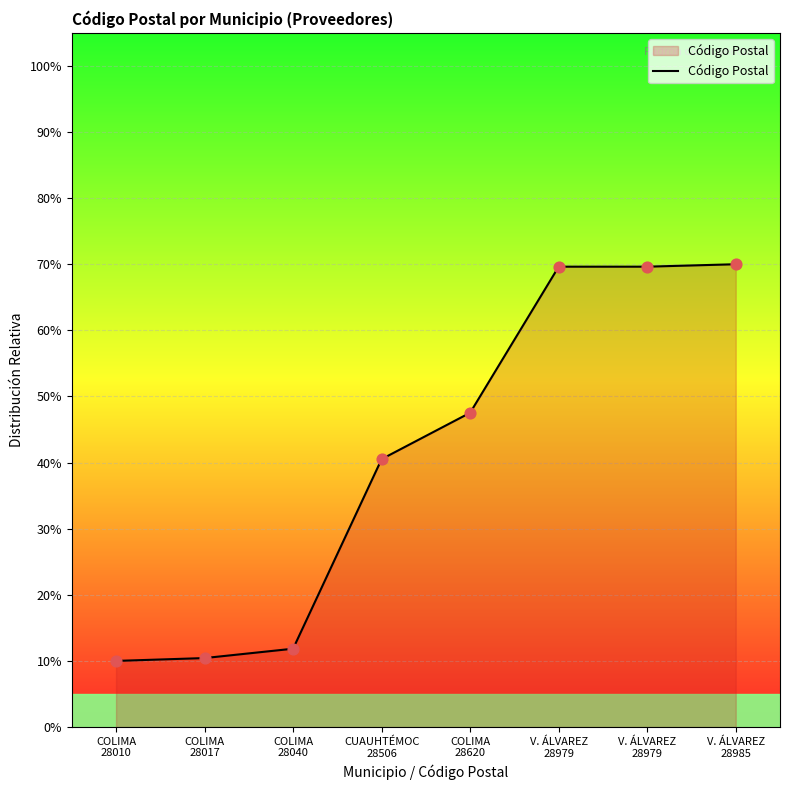

Between V. ÁLVAREZ
28985 and COLIMA
28017, which is larger?

V. ÁLVAREZ
28985